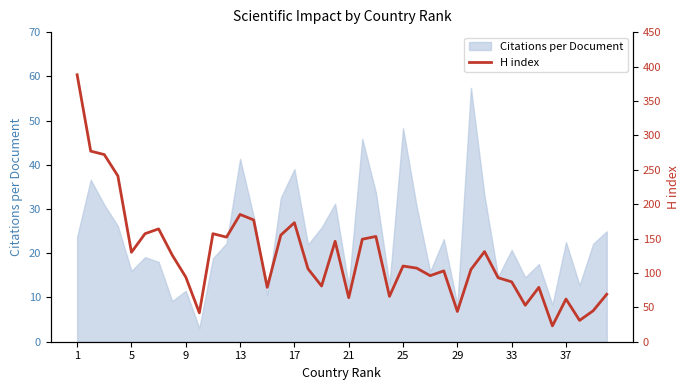

What is the minimum value for Citations per Document?

3.1